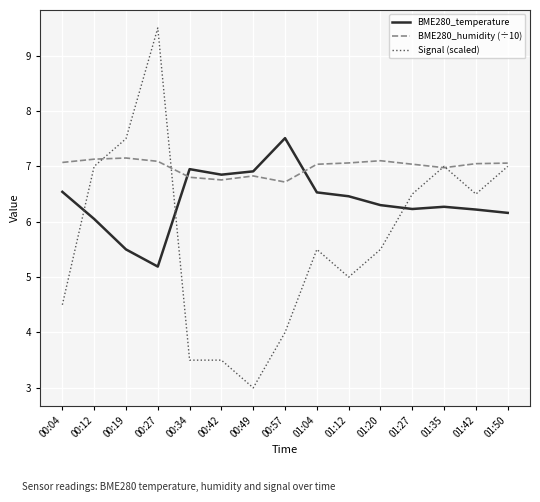

Between which two adjacent categories do BME280_temperature and Signal (scaled) first intersect?

00:04 and 00:12